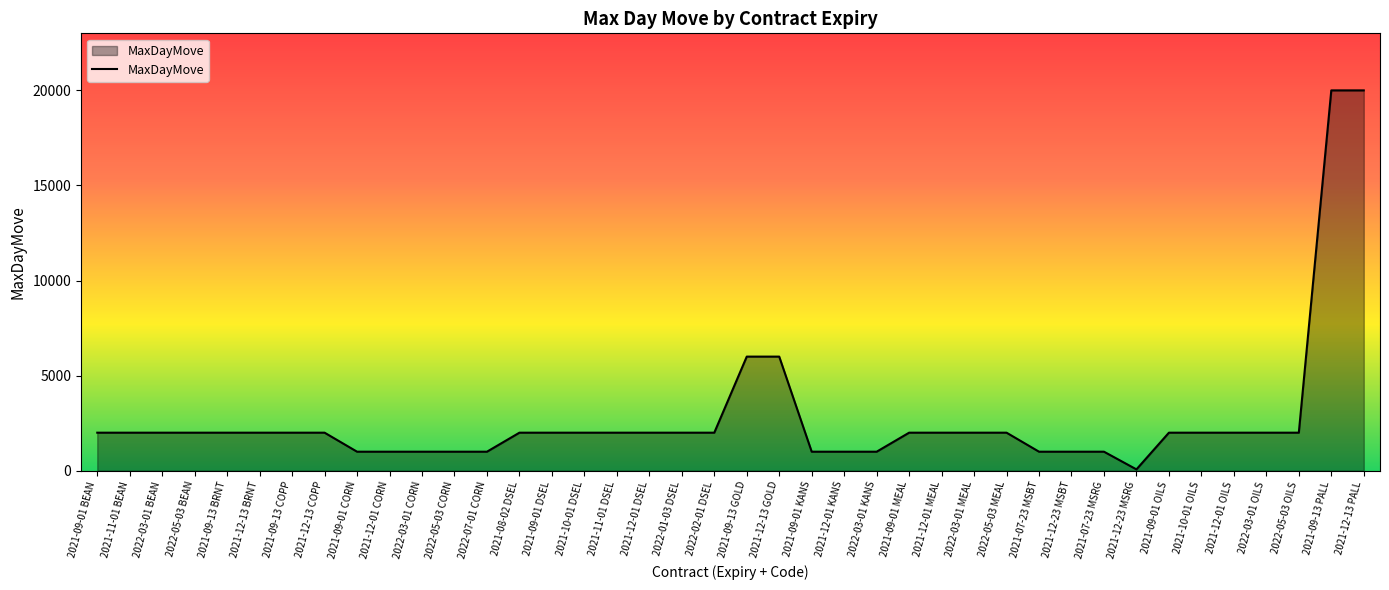

At which category does the chart reach its minimum across all series?

2021-12-23 MSRG